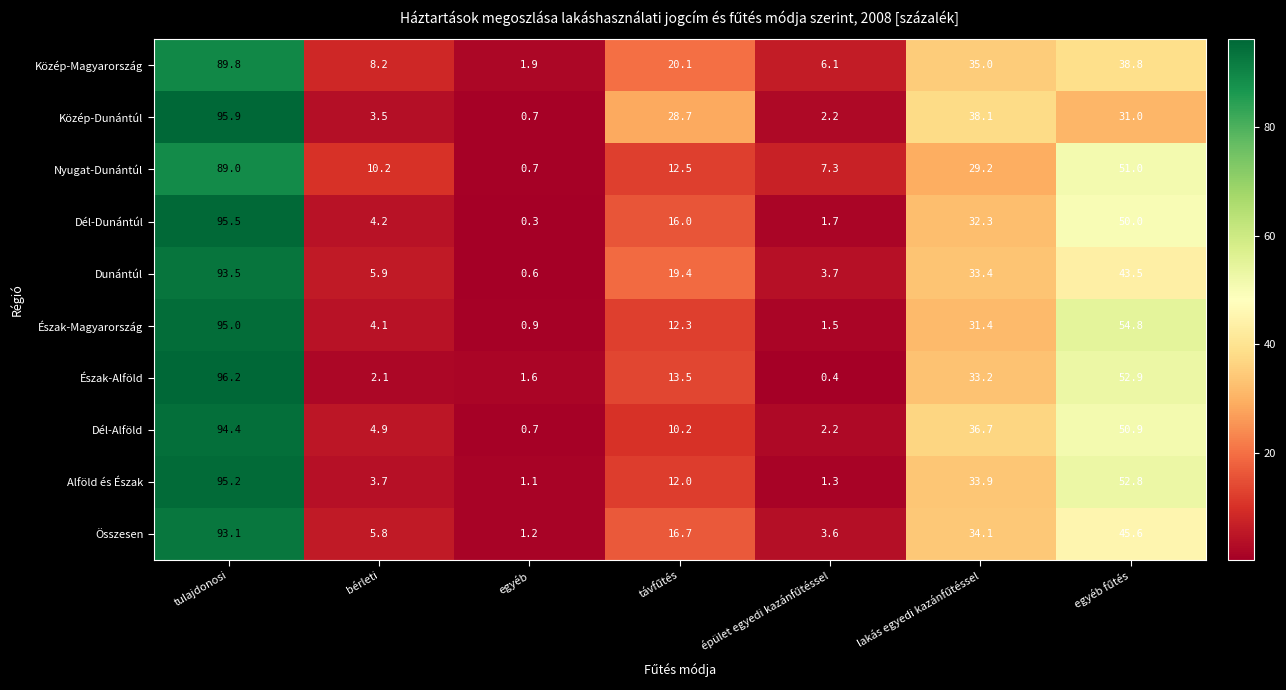

What is the total value across all series at tulajdonosi?

937.6